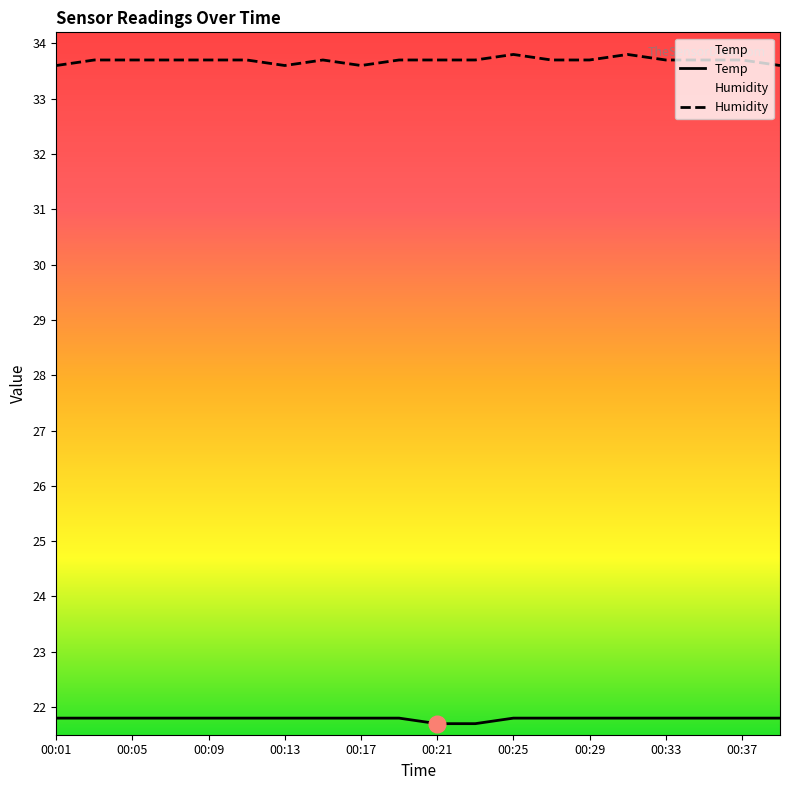

What is the difference between the highest and lowest values at 00:29?

11.9